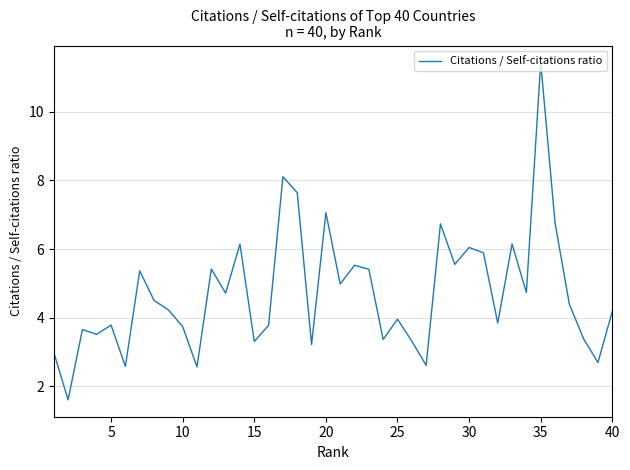

What is the average value?

4.7